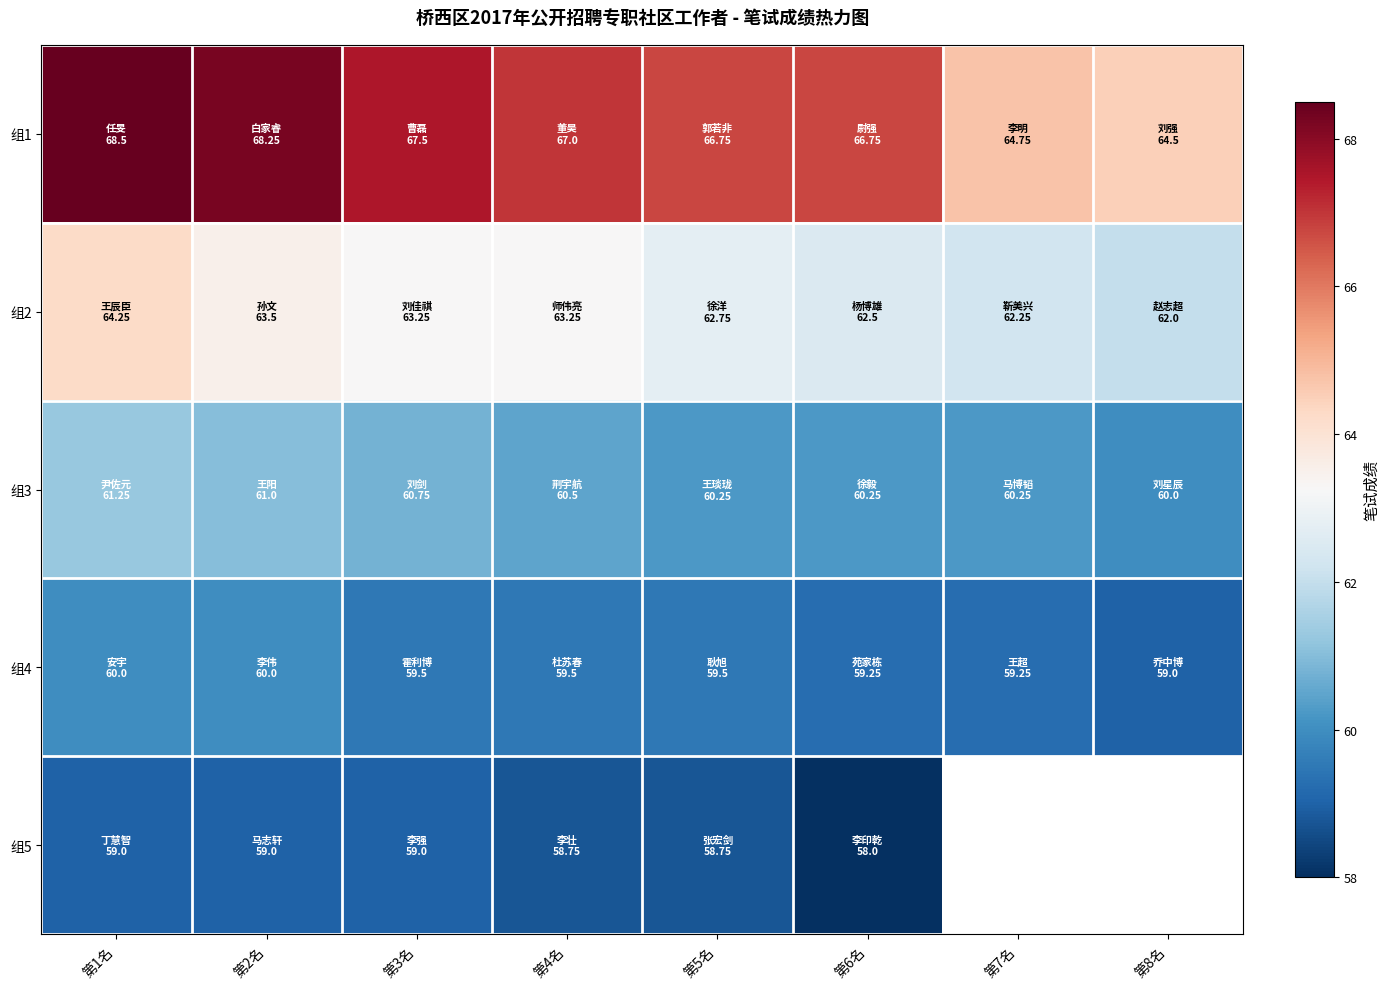

List the series in order of their peak value, lowest first.

组5, 组4, 组3, 组2, 组1